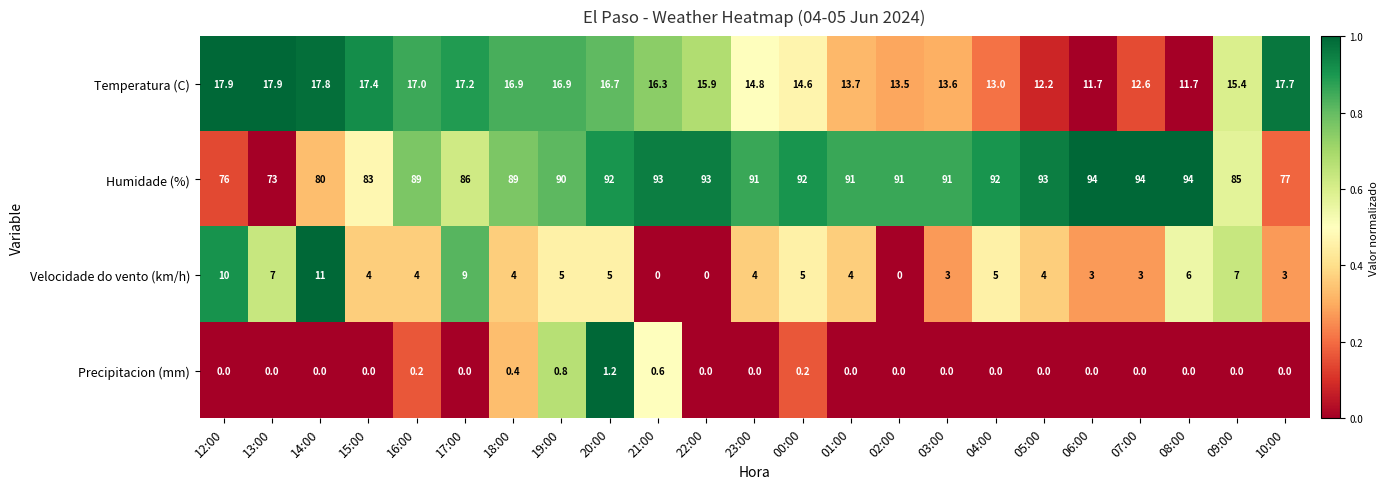

What is the spread (max minus min) of values at 12:00?

76.0